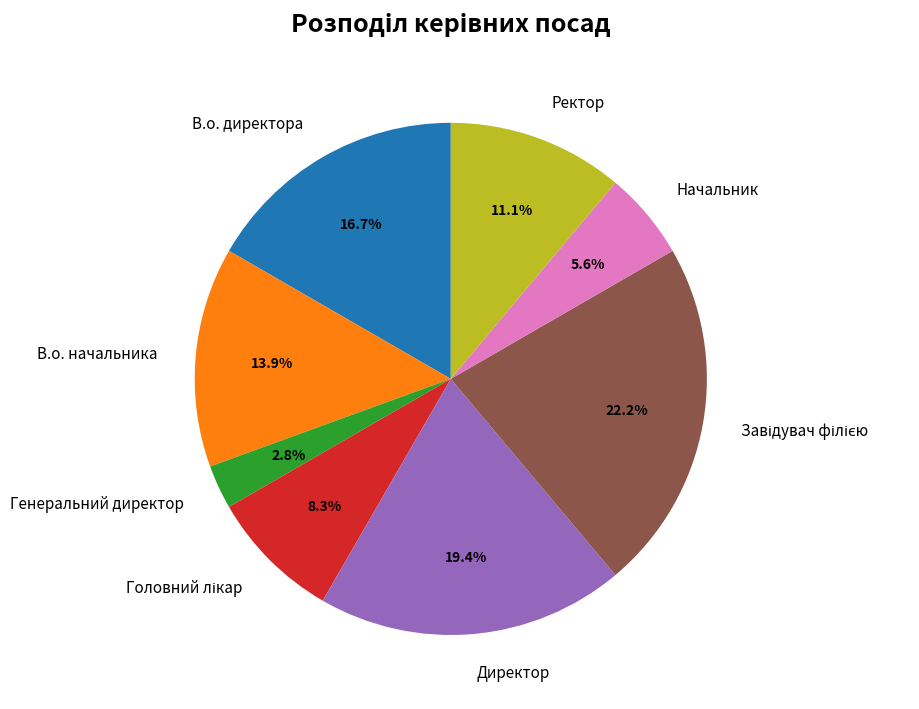

What is the smallest slice in the pie chart?

Генеральний директор